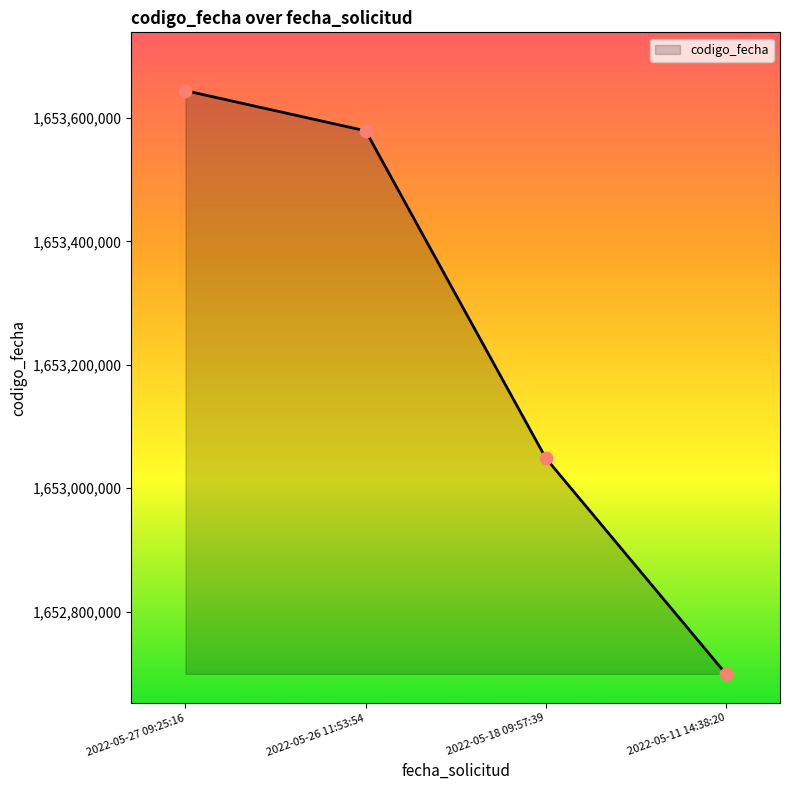

Approximately how many times larger is the value at 2022-05-11 14:38:20 compared to 2022-05-27 09:25:16?

1.0